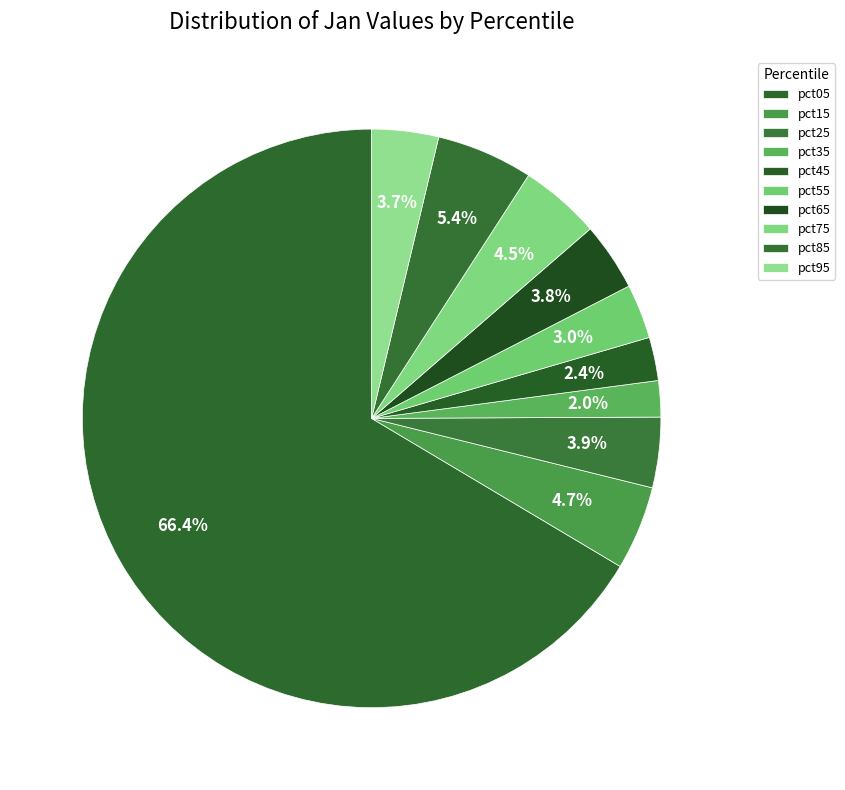

Which slice represents more than half of the pie?

pct05